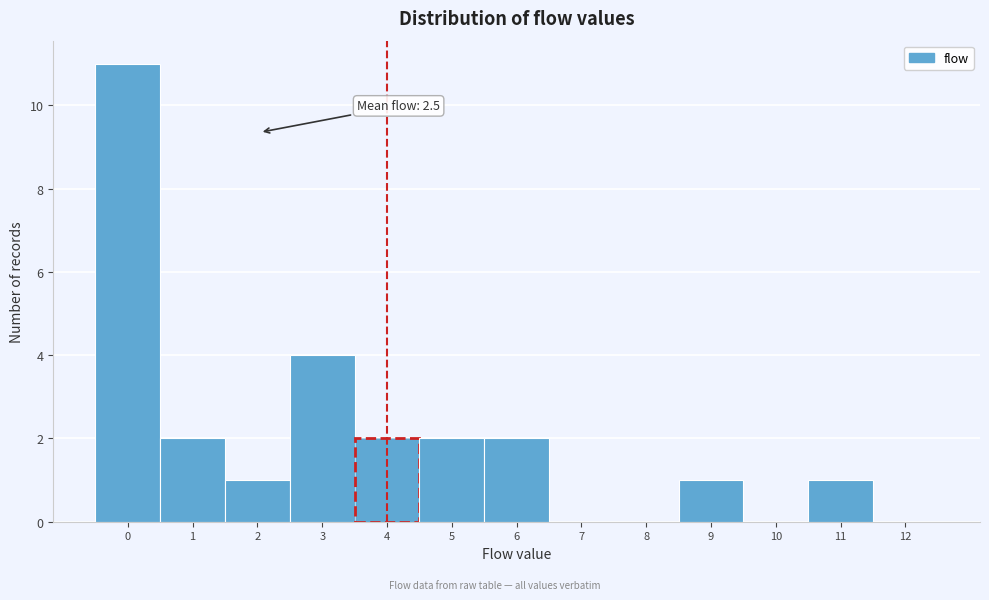

Reading left to right, list all the values displayed in this chart.

0=11	1=2	2=1	3=4	4=2	5=2	6=2	7=0	8=0	9=1	10=0	11=1	12=0